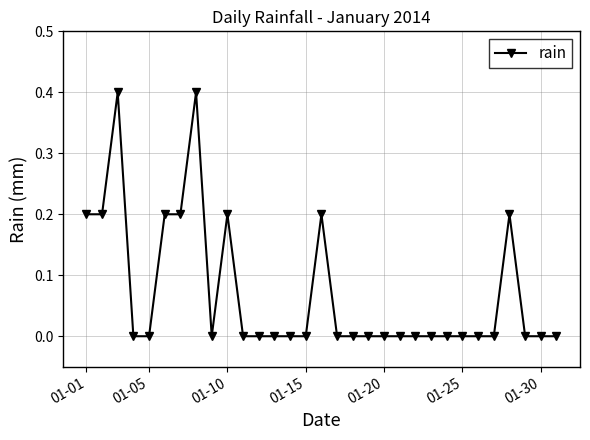

True or false: the data has more than 0 interior local peaks.

True